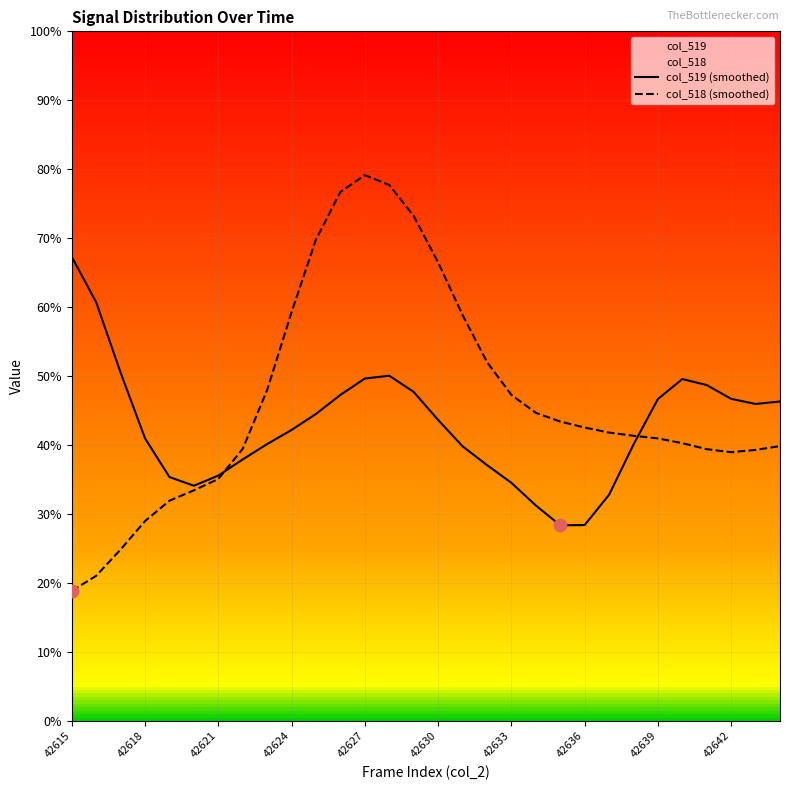

At which category is the sum across all series the highest?

42627